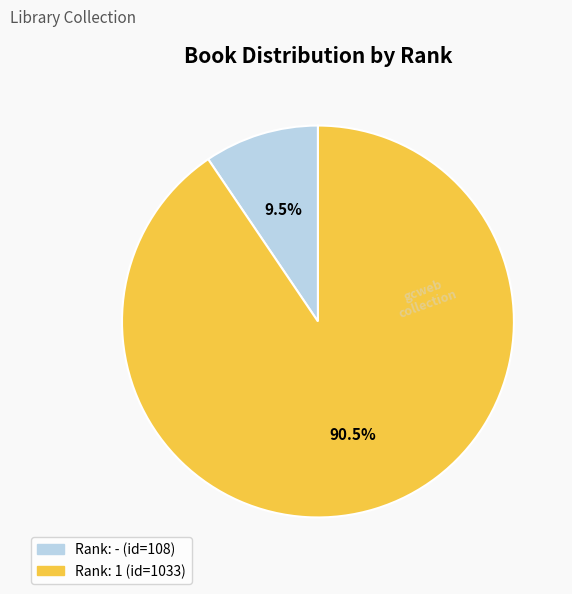

Rank the categories by value from lowest to highest.

Rank: - (id=108), Rank: 1 (id=1033)